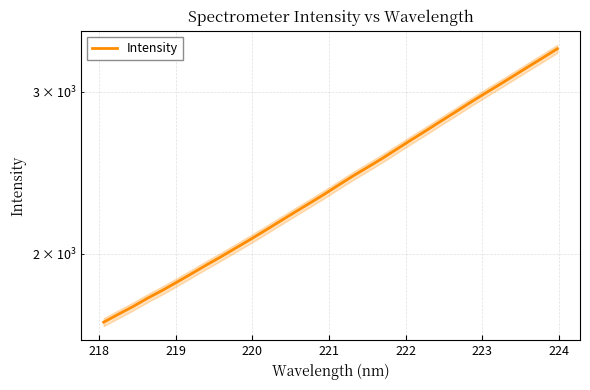

What is the average value?

2403.9